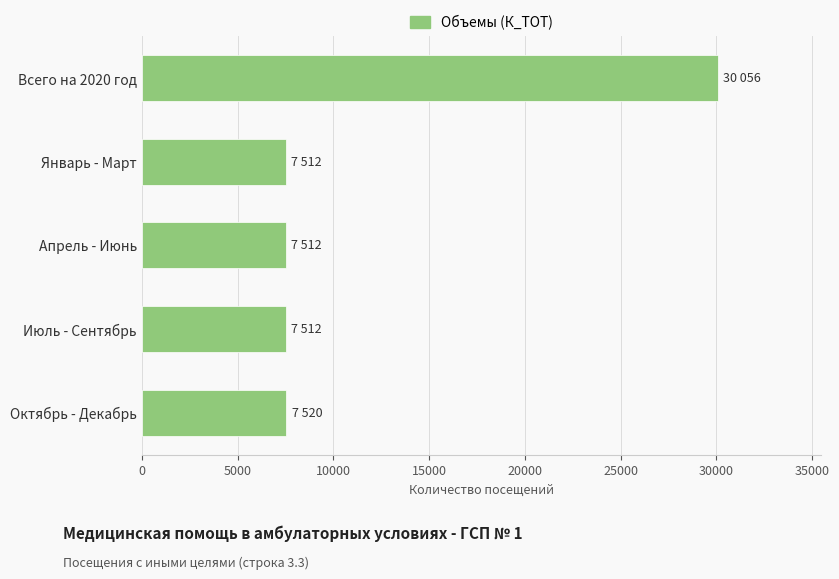

How many categories are shown in the chart?

5